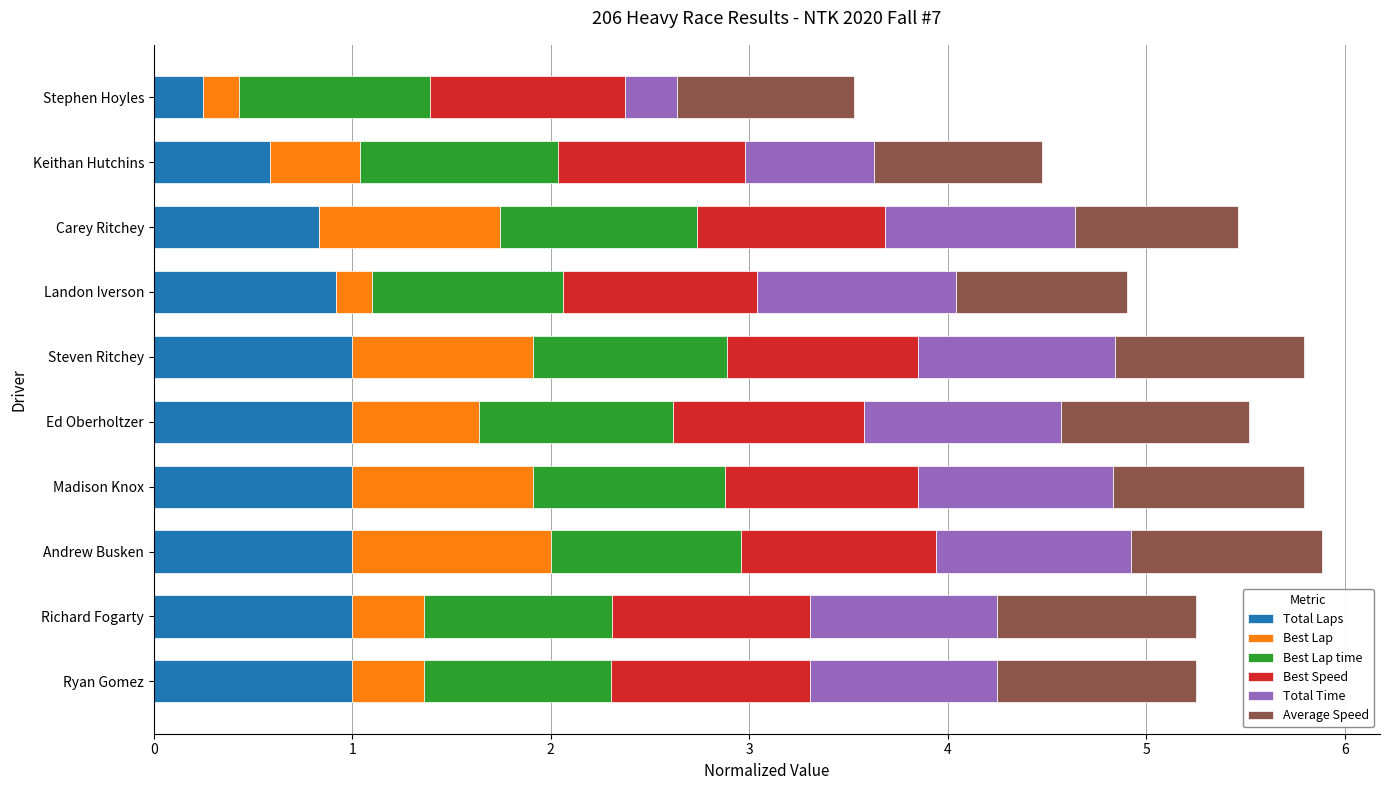

What is the highest value of the Total Laps series?

1.0